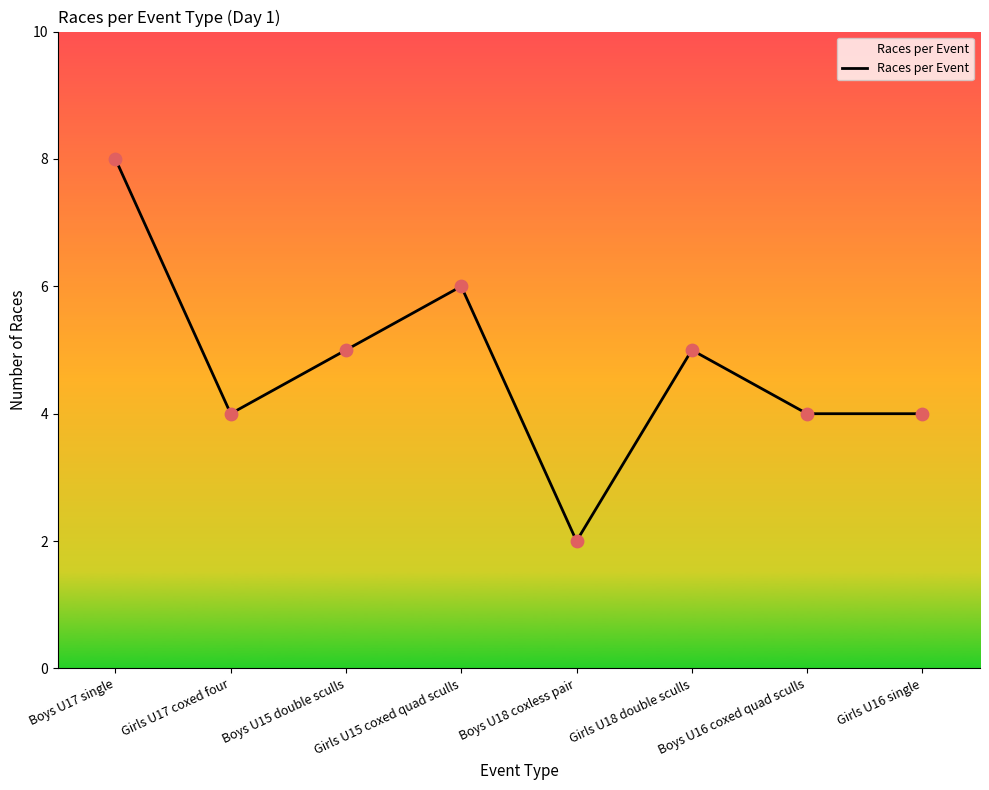

Between Girls U18 double sculls and Girls U15 coxed quad sculls, which is larger?

Girls U15 coxed quad sculls